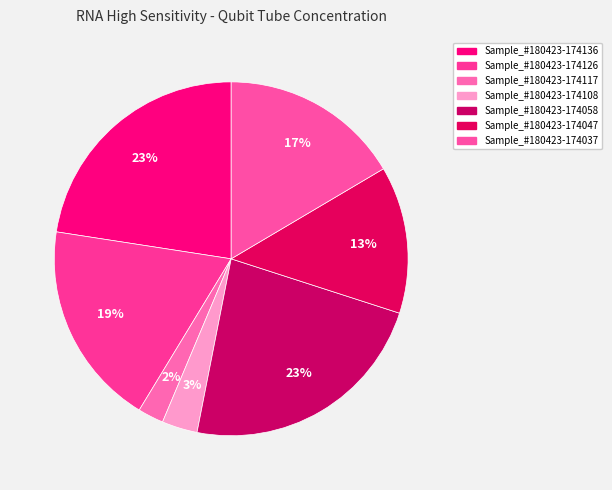

Does any single category account for the majority?

No